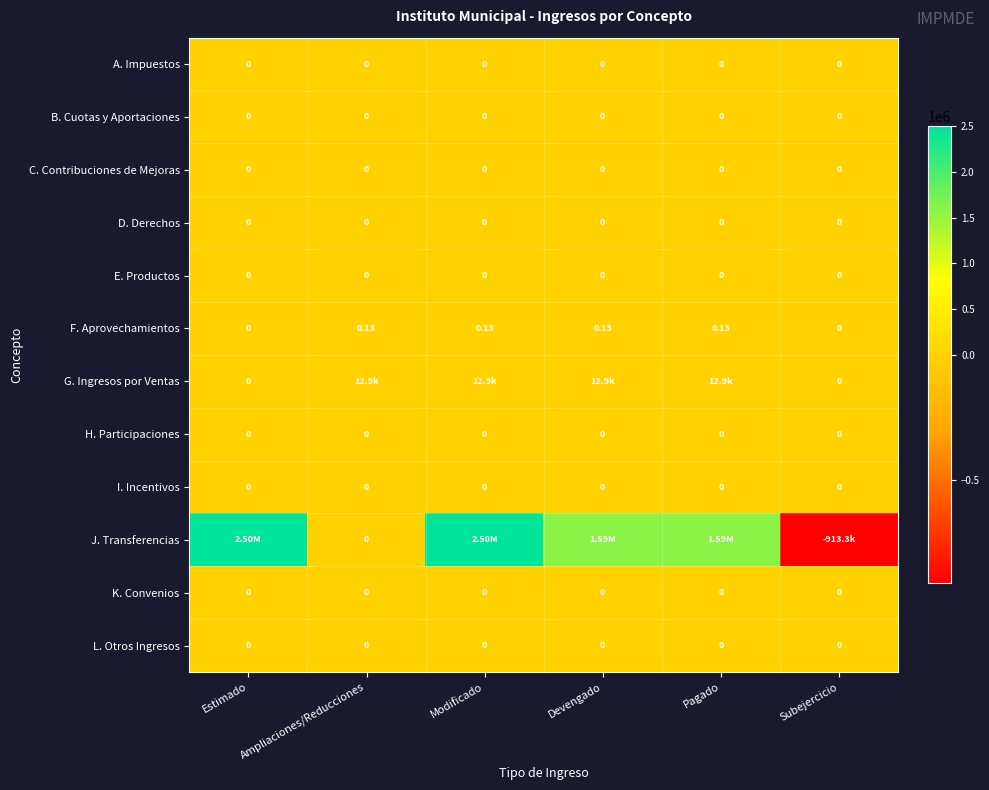

What is the smallest value displayed?

-913254.3